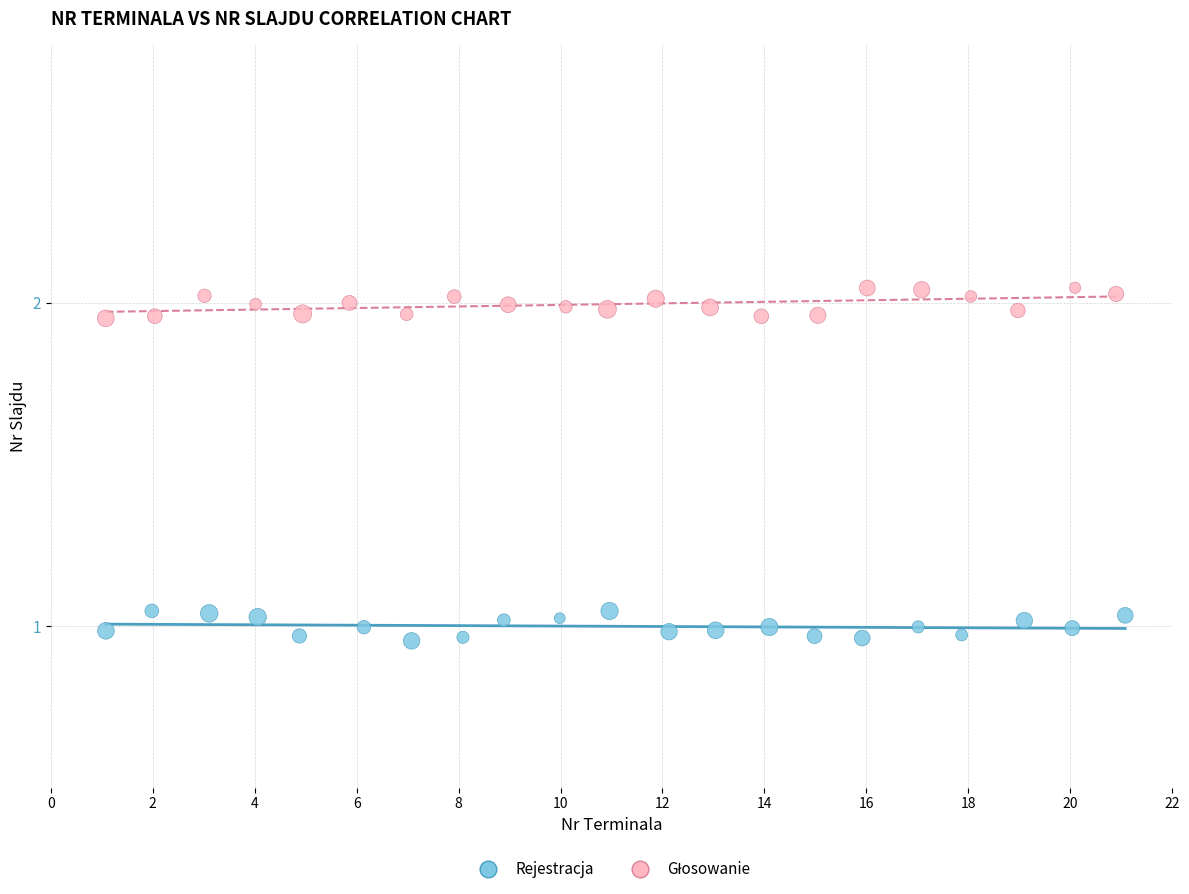

Which series reaches the minimum Y coordinate?

Rejestracja